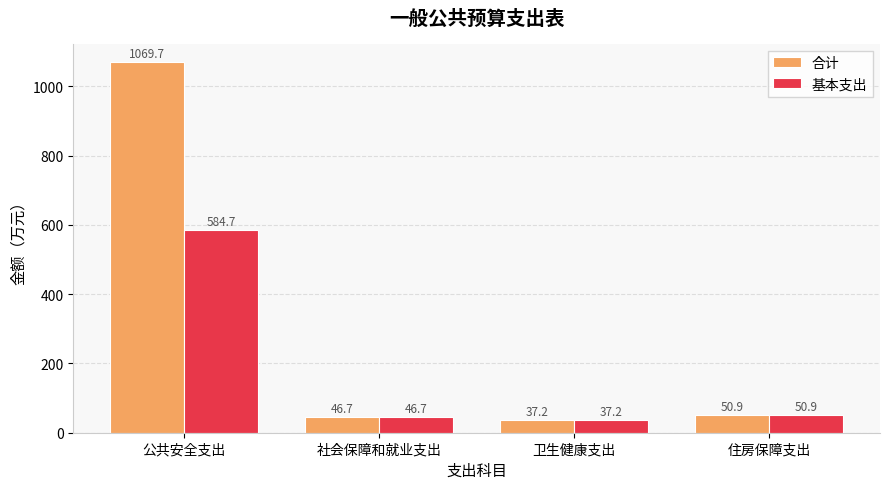

Which series changed the most between 公共安全支出 and 住房保障支出?

合计